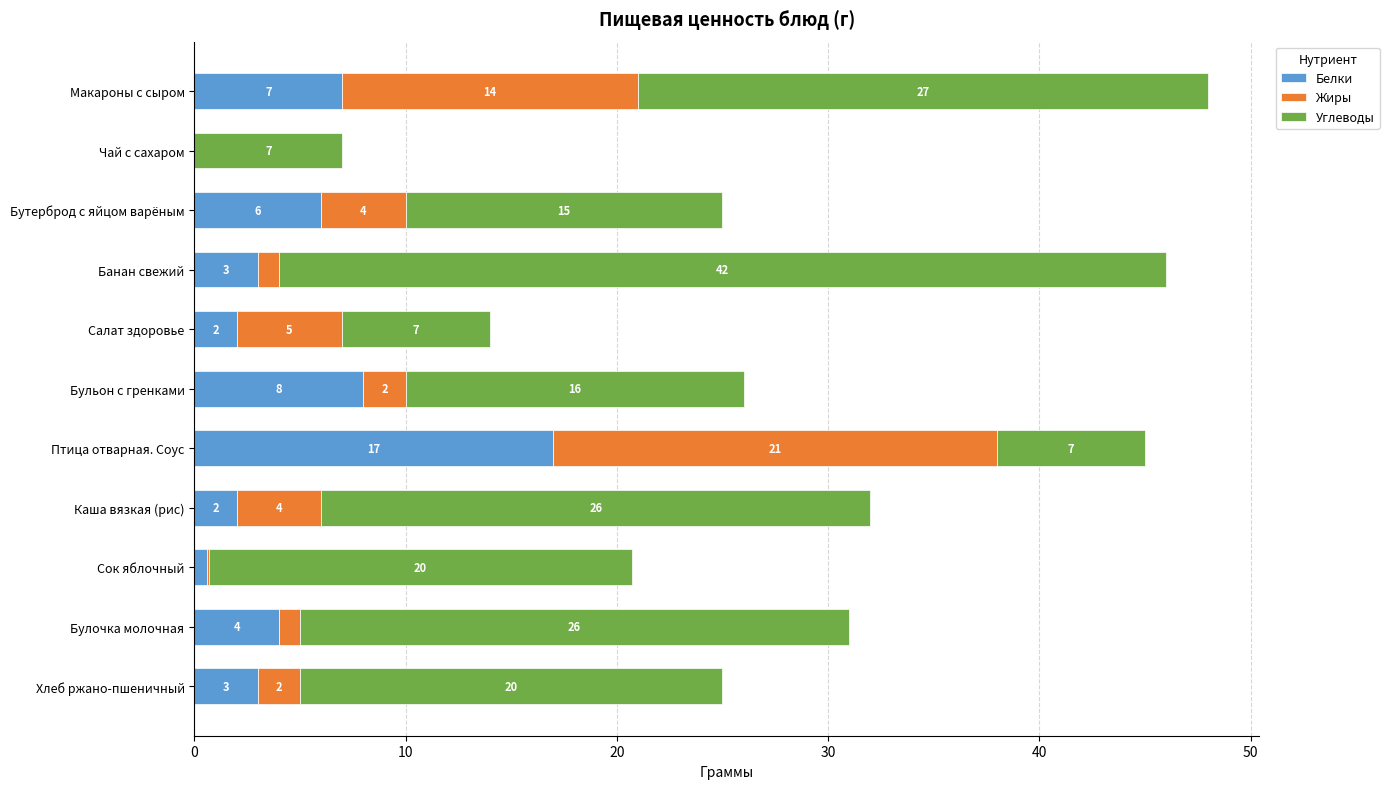

What is the total value across all series at Булочка молочная?

31.0